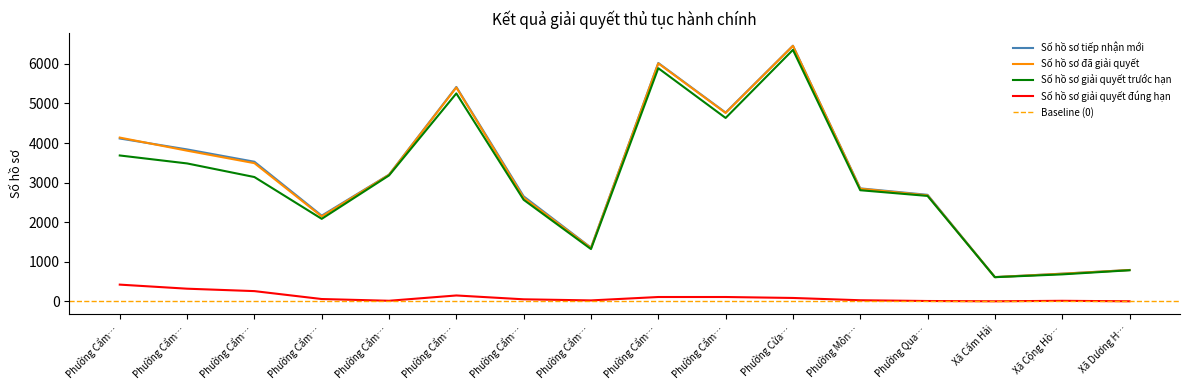

The value of Số hồ sơ giải quyết trước hạn at Phường Cẩm… is 1885. True or false?

False